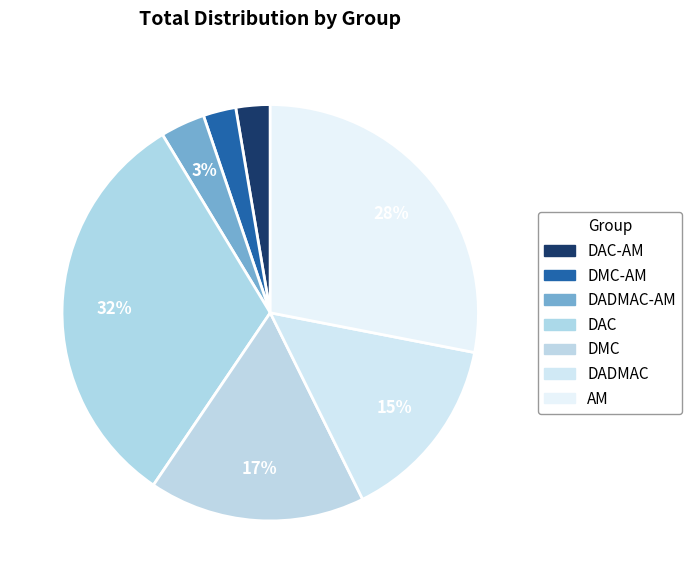

How many slices are in this pie chart?

7